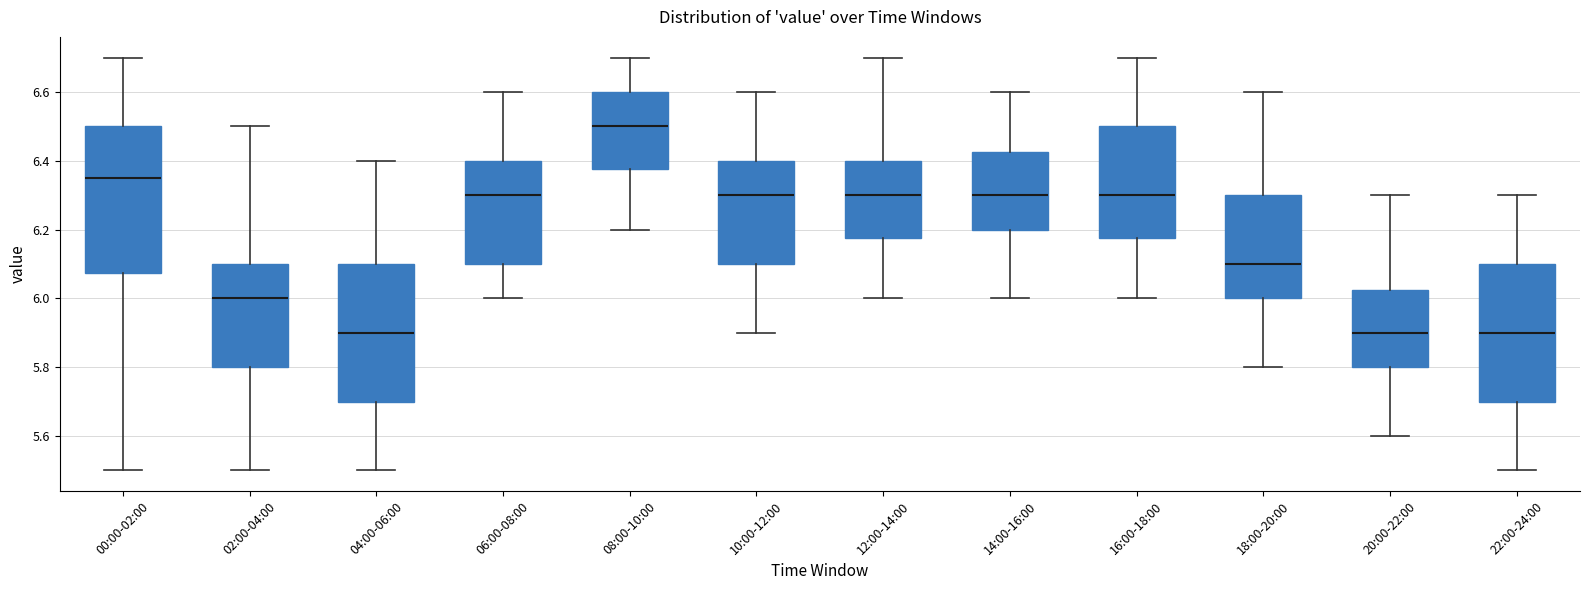

Reading left to right, read every box against the y-axis: the position of its median line, the range the box covers, and the ends of its whiskers. The values are not printed on the chart, so give them approximately, as read against the axis.

00:00-02:00: median 6.36, box 6.08 to 6.50, whiskers 5.50 to 6.70
02:00-04:00: median 6.00, box 5.80 to 6.10, whiskers 5.50 to 6.50
04:00-06:00: median 5.90, box 5.70 to 6.10, whiskers 5.50 to 6.40
06:00-08:00: median 6.30, box 6.10 to 6.40, whiskers 6.00 to 6.60
08:00-10:00: median 6.50, box 6.38 to 6.60, whiskers 6.20 to 6.70
10:00-12:00: median 6.30, box 6.10 to 6.40, whiskers 5.90 to 6.60
12:00-14:00: median 6.30, box 6.18 to 6.40, whiskers 6.00 to 6.70
14:00-16:00: median 6.30, box 6.20 to 6.42, whiskers 6.00 to 6.60
16:00-18:00: median 6.30, box 6.18 to 6.50, whiskers 6.00 to 6.70
18:00-20:00: median 6.10, box 6.00 to 6.30, whiskers 5.80 to 6.60
20:00-22:00: median 5.90, box 5.80 to 6.02, whiskers 5.60 to 6.30
22:00-24:00: median 5.90, box 5.70 to 6.10, whiskers 5.50 to 6.30